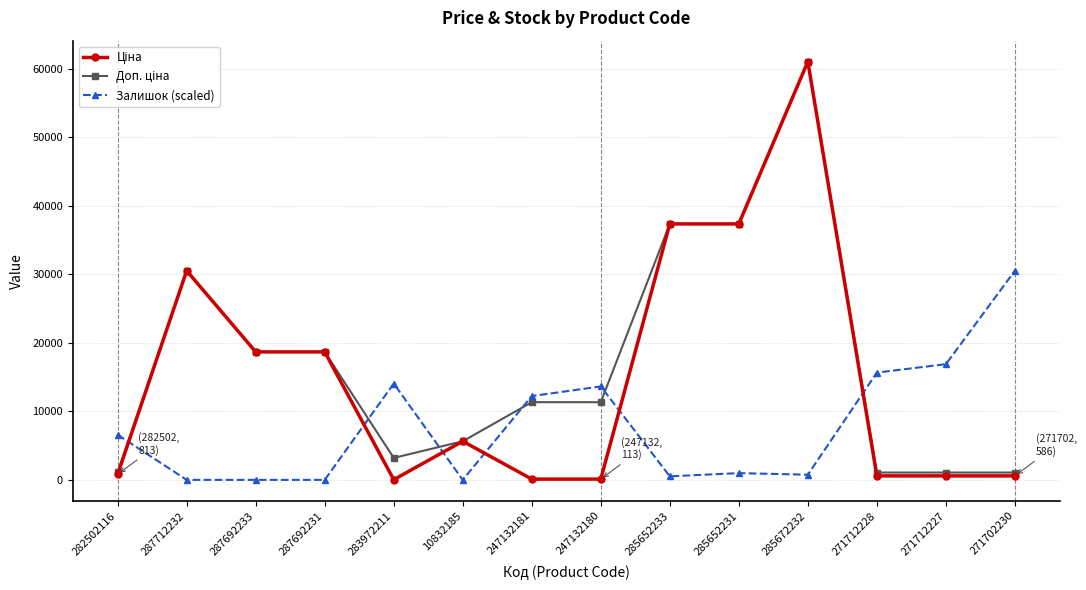

At which category is the sum across all series the highest?

285672232